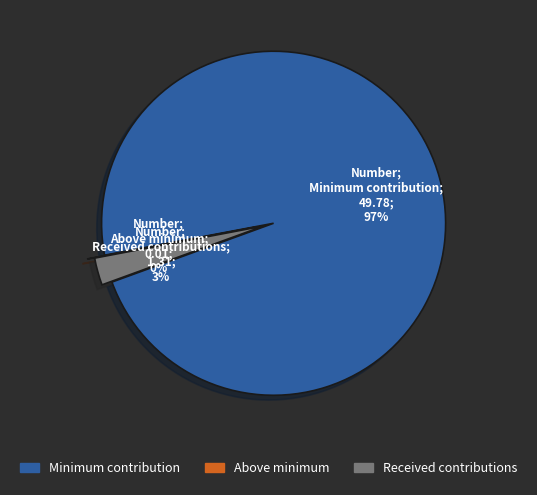

To the nearest percent, what is the combined percentage of сверх минимального размера взноса and за счет минимального взноса?

97%